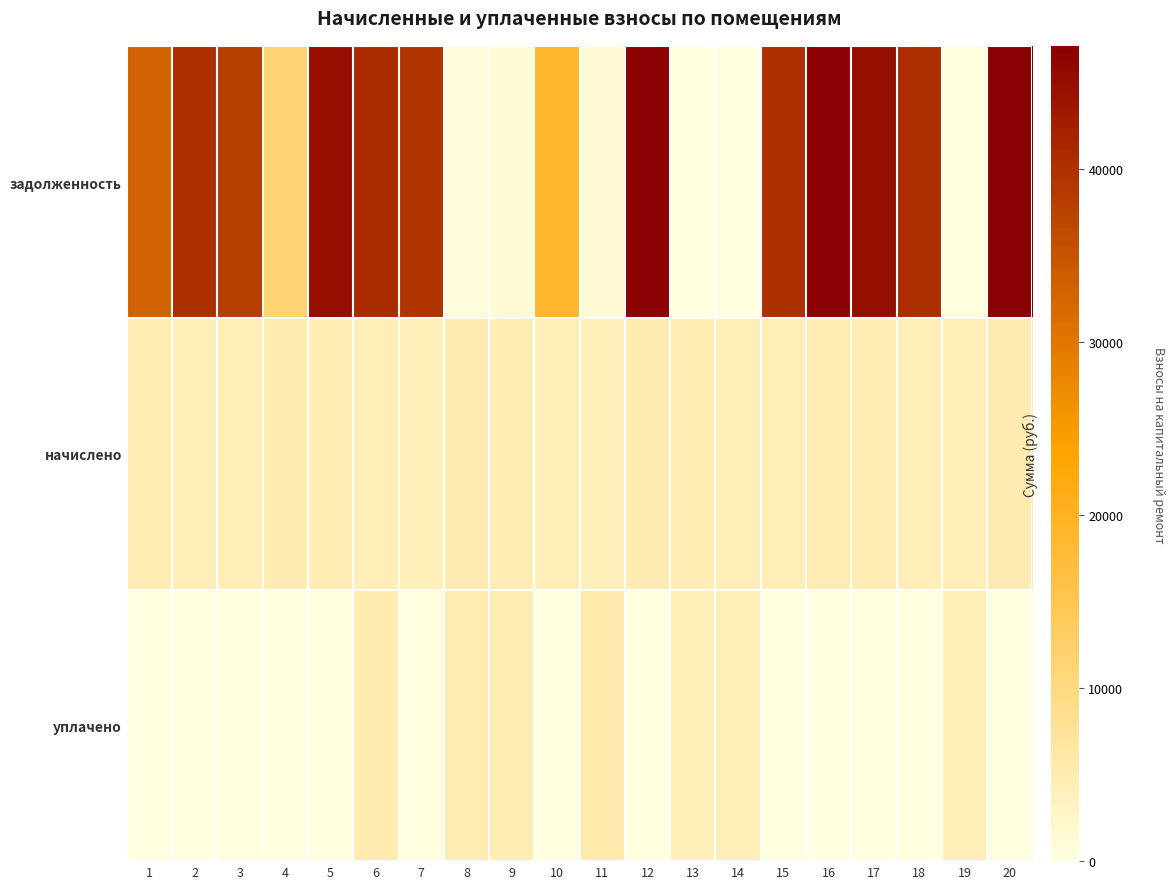

What is the greatest value displayed?

47066.2